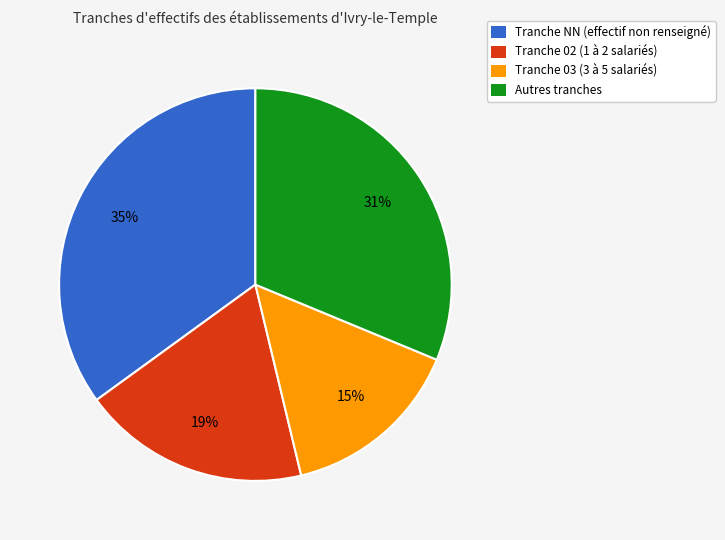

Is there a majority slice in this chart?

No